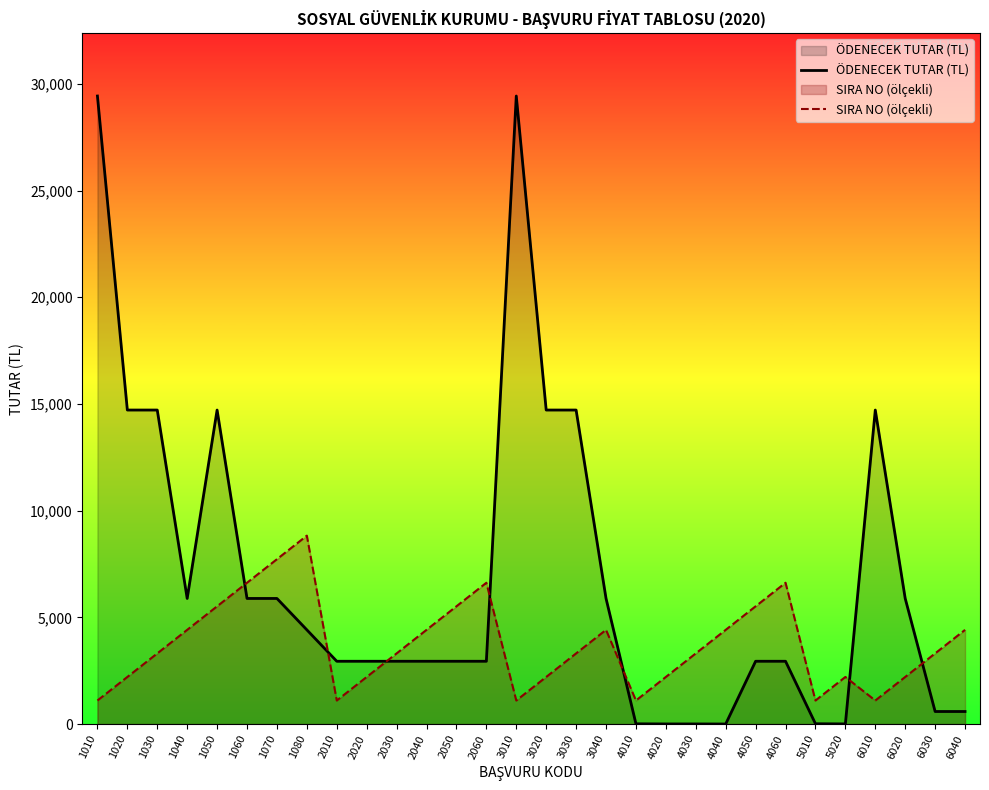

True or false: ÖDENECEK TUTAR (TL) has a value of 5886.0 at 1070.

True